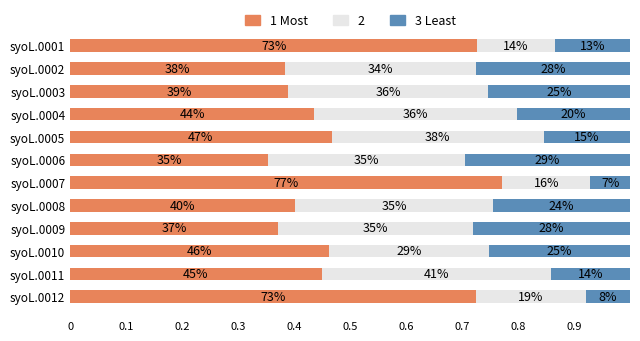

What are all the series names shown in the legend?

1 Most, 2, 3 Least